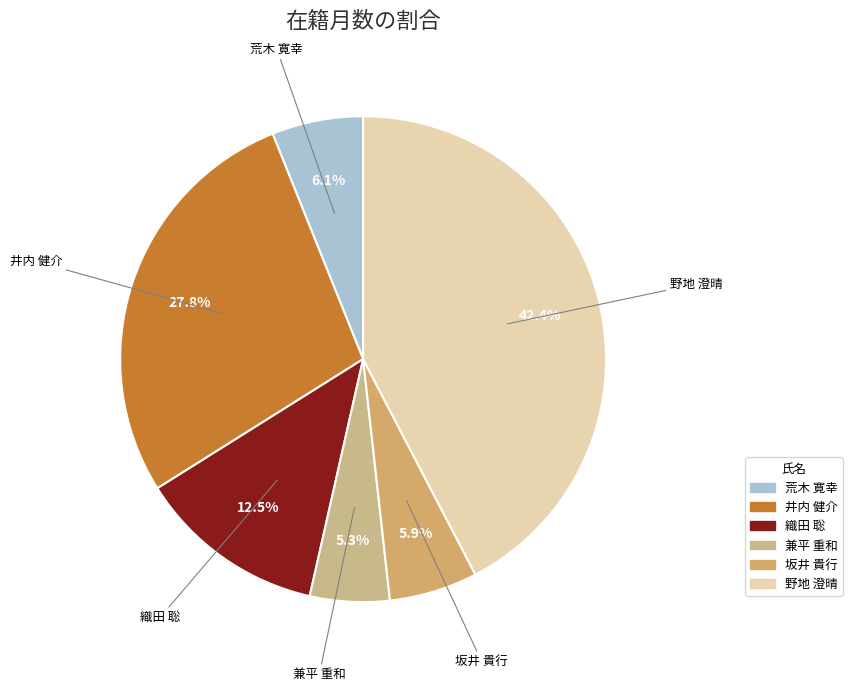

Between 野地 澄晴 and 荒木 寛幸, which is larger?

野地 澄晴